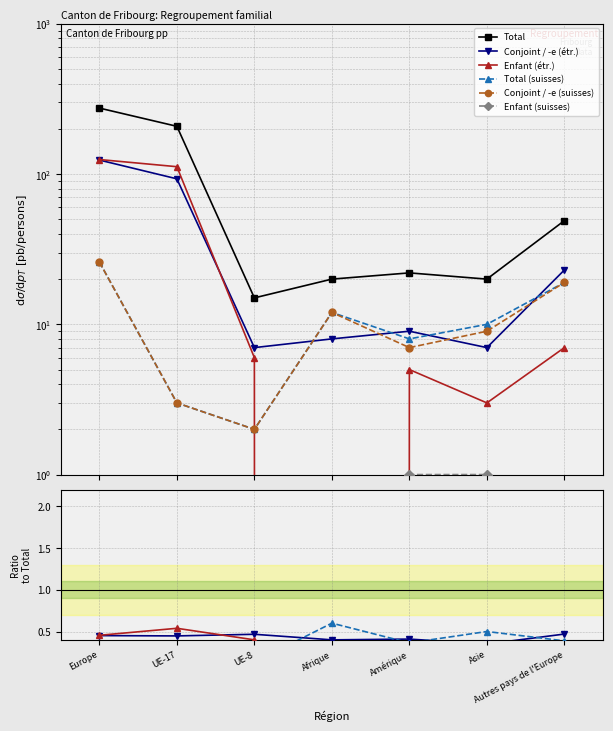

Does the chart have visible grid lines?

Yes